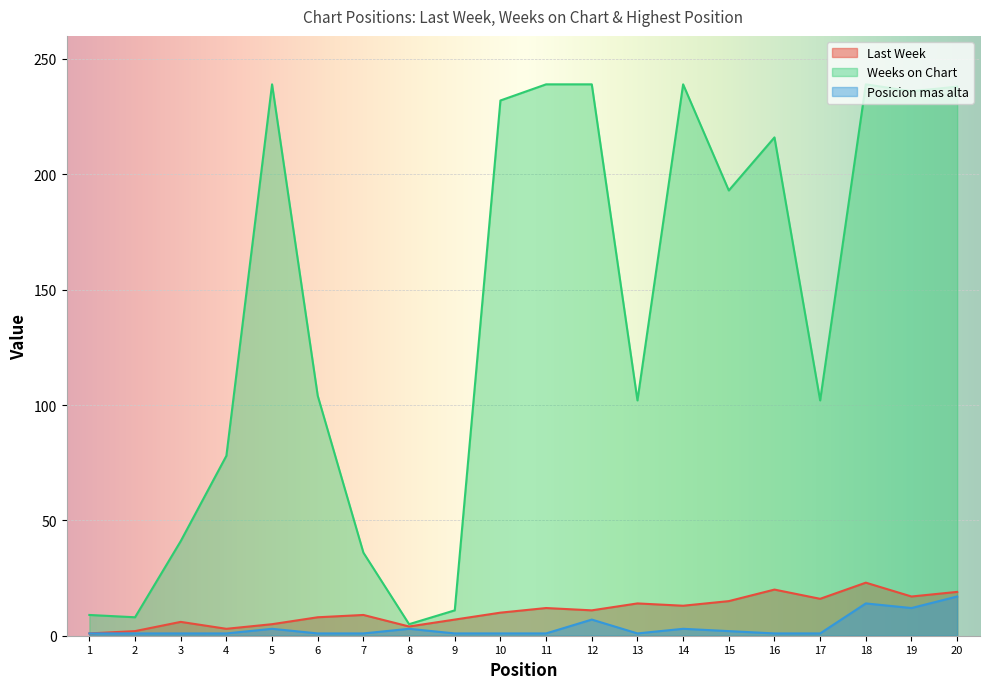

Is it true that Last Week equals 8 at 6?

True